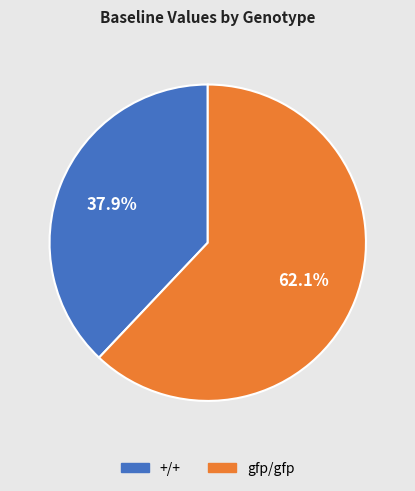

Does any single category account for the majority?

Yes